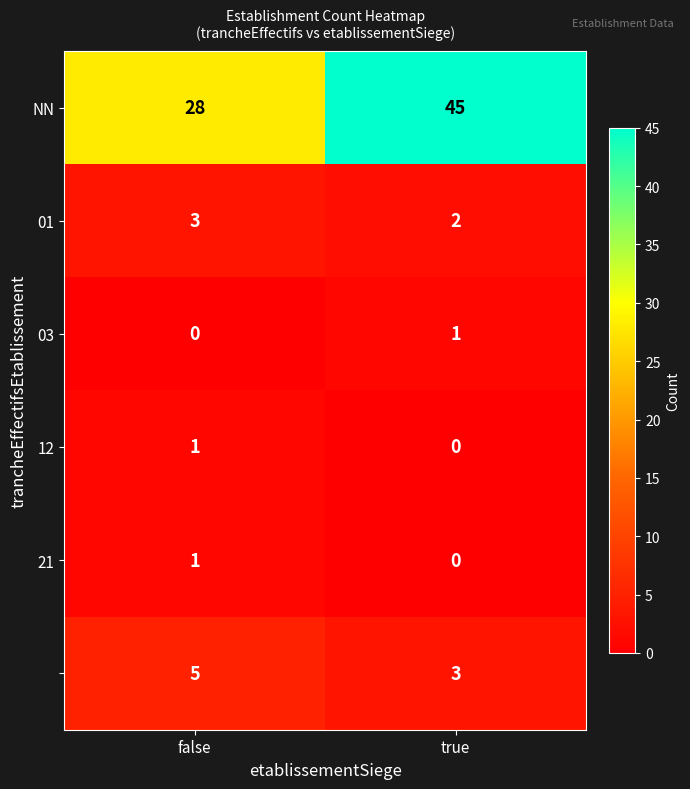

What is the spread (max minus min) of values at false?

28